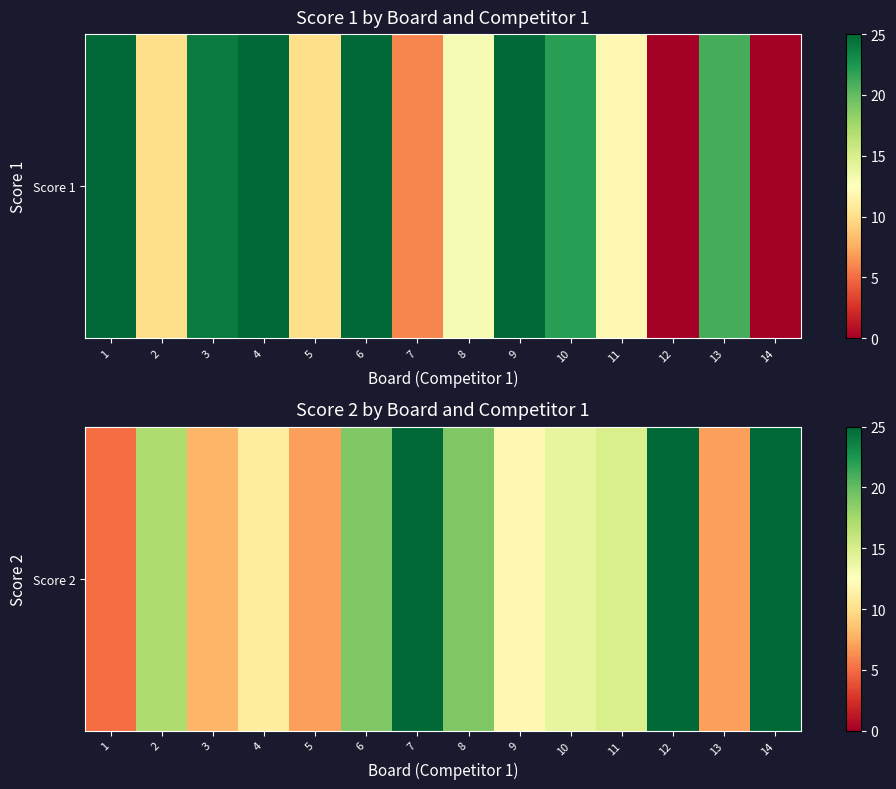

What is the ratio of the value at 7 to the value at 14?

1.0